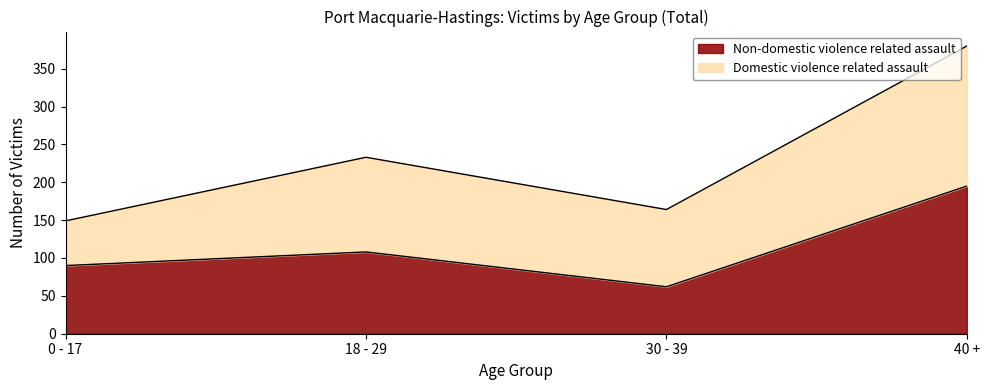

True or false: the data shows 90 at 0 - 17.

True